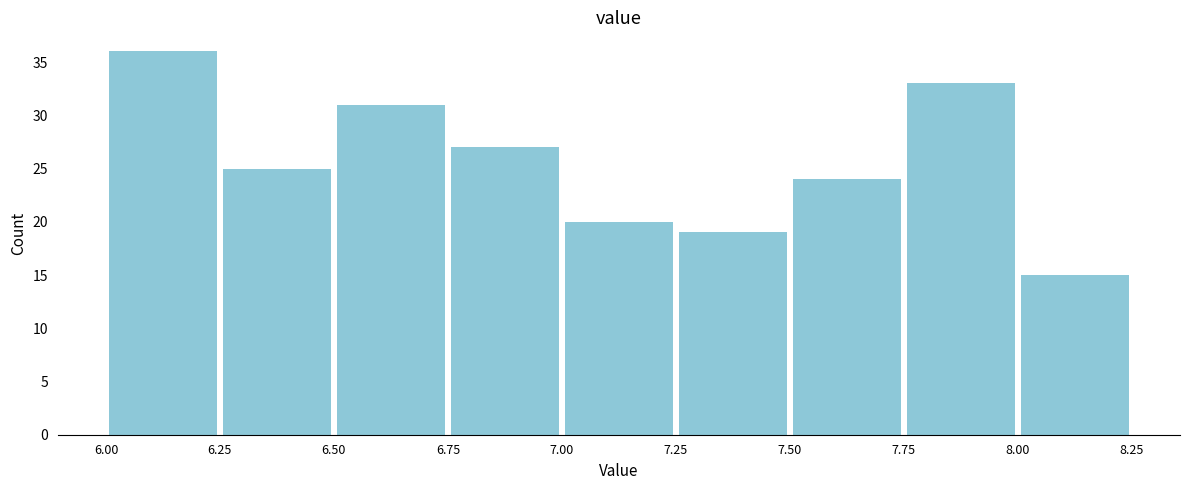

Reading left to right, list every bar in this chart as the range it spans on the x-axis followed by its height. The values are not printed on the chart, so give them approximately, as read against the axis.

6.00 to 6.25: 36
6.25 to 6.50: 25
6.50 to 6.75: 31
6.75 to 7.00: 27
7.00 to 7.25: 20
7.25 to 7.50: 19
7.50 to 7.75: 24
7.75 to 8.00: 33
8.00 to 8.25: 15